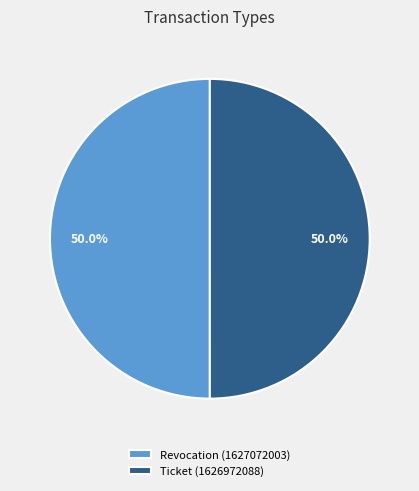

To the nearest percent, what percentage of the pie is Revocation?

50%